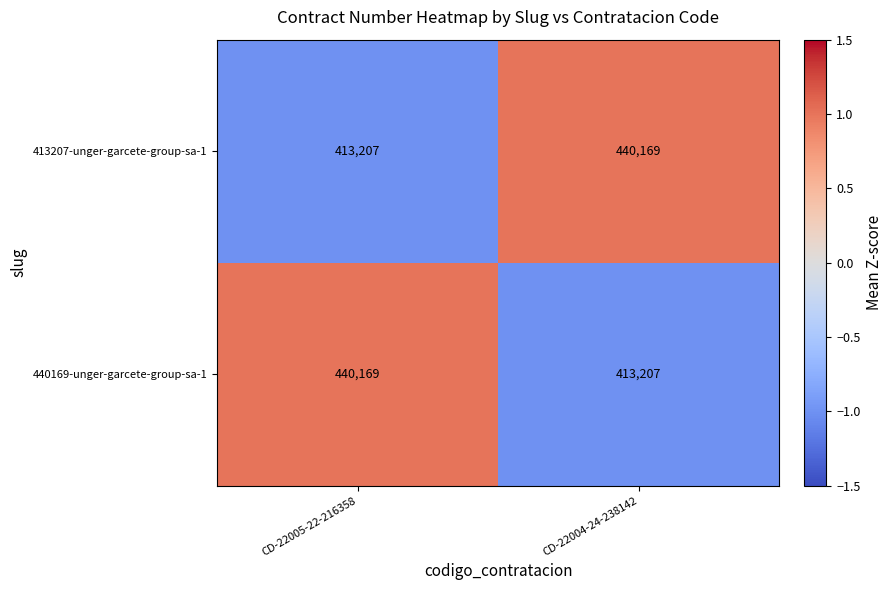

The value of 413207-unger-garcete-group-sa-1 at CD-22005-22-216358 is 413207. True or false?

True